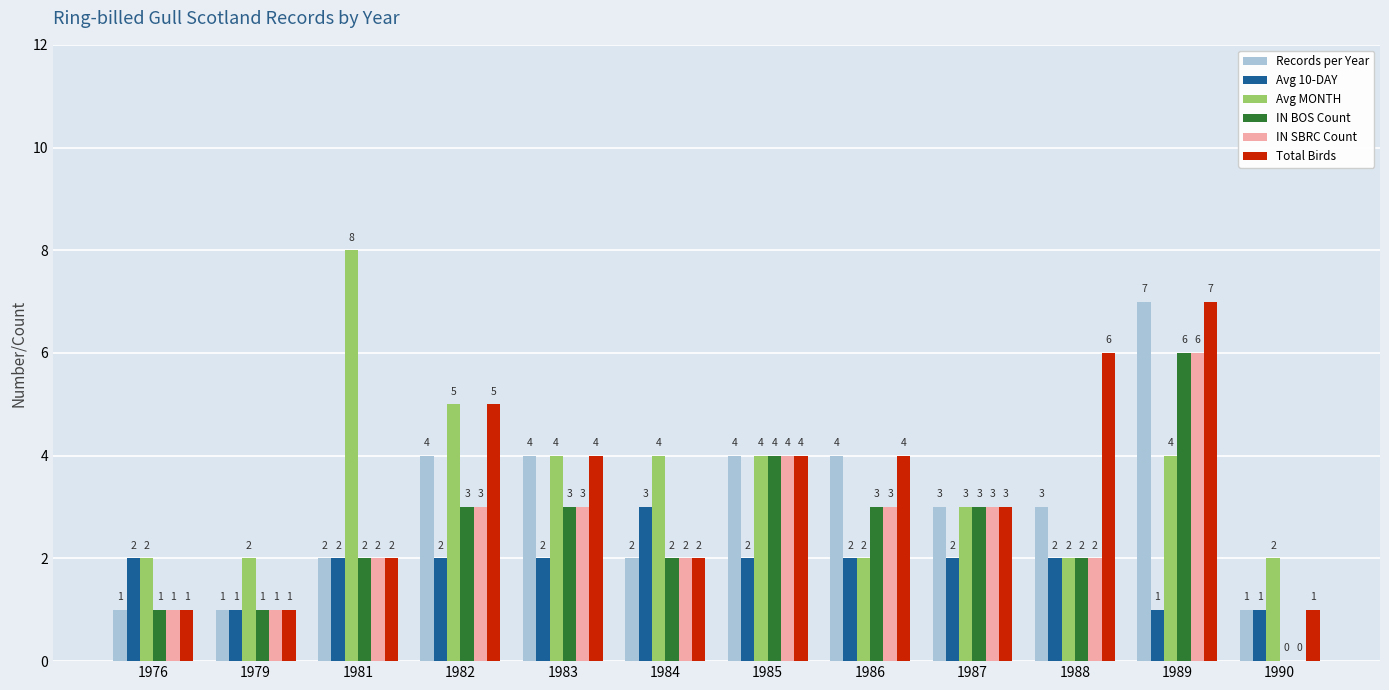

Is it true that Avg MONTH equals 1 at 1986?

False